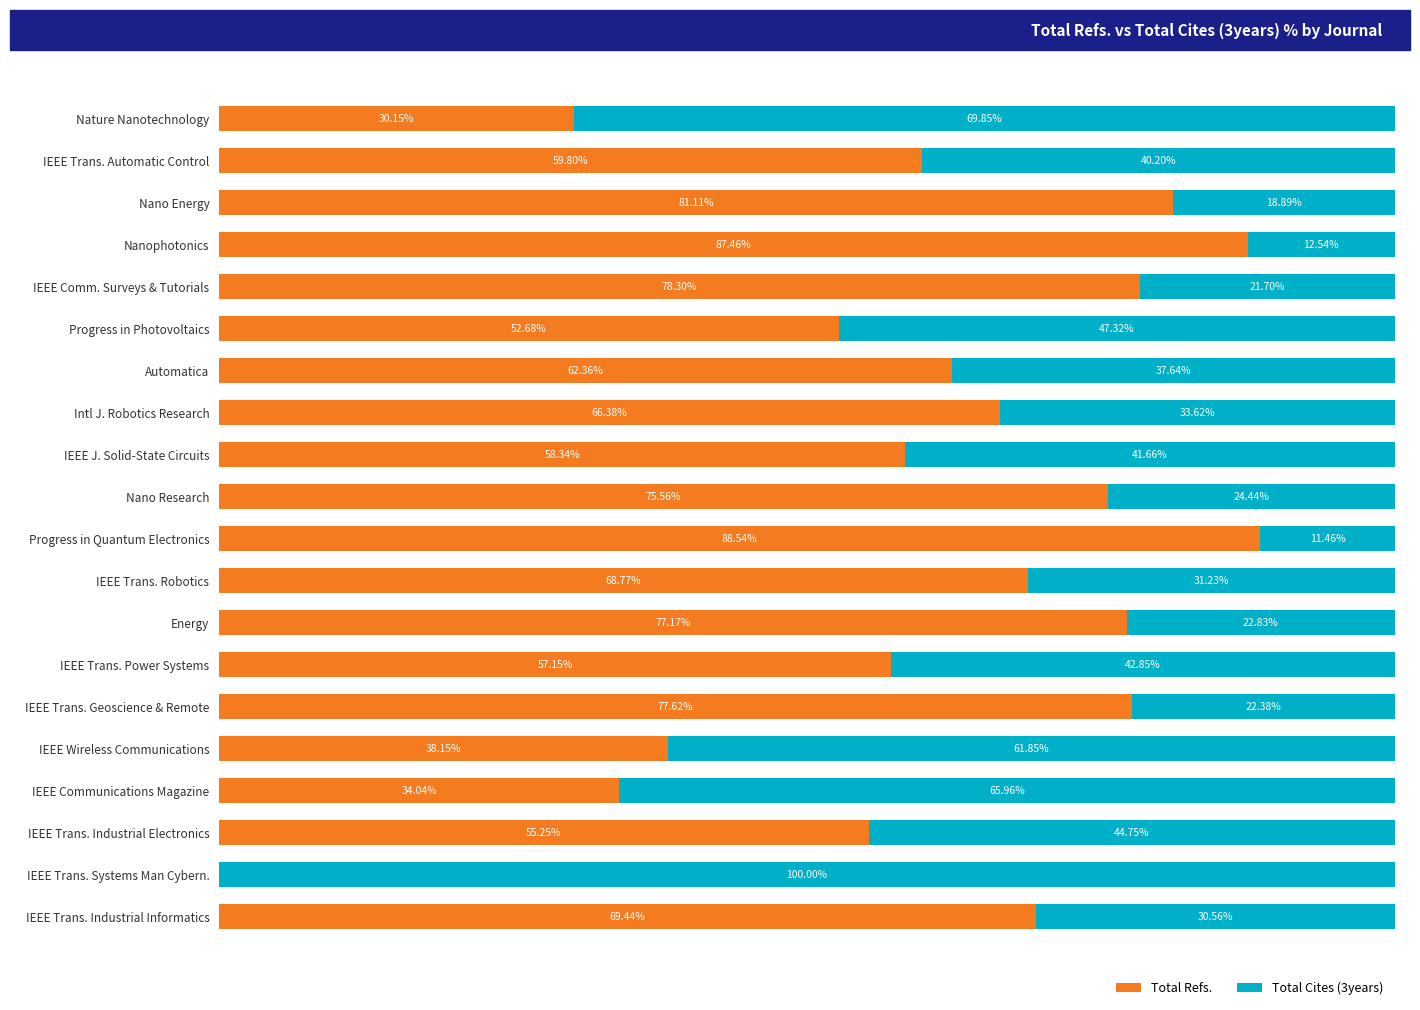

At which label is Total Refs. closest to 44?

IEEE Wireless Communications